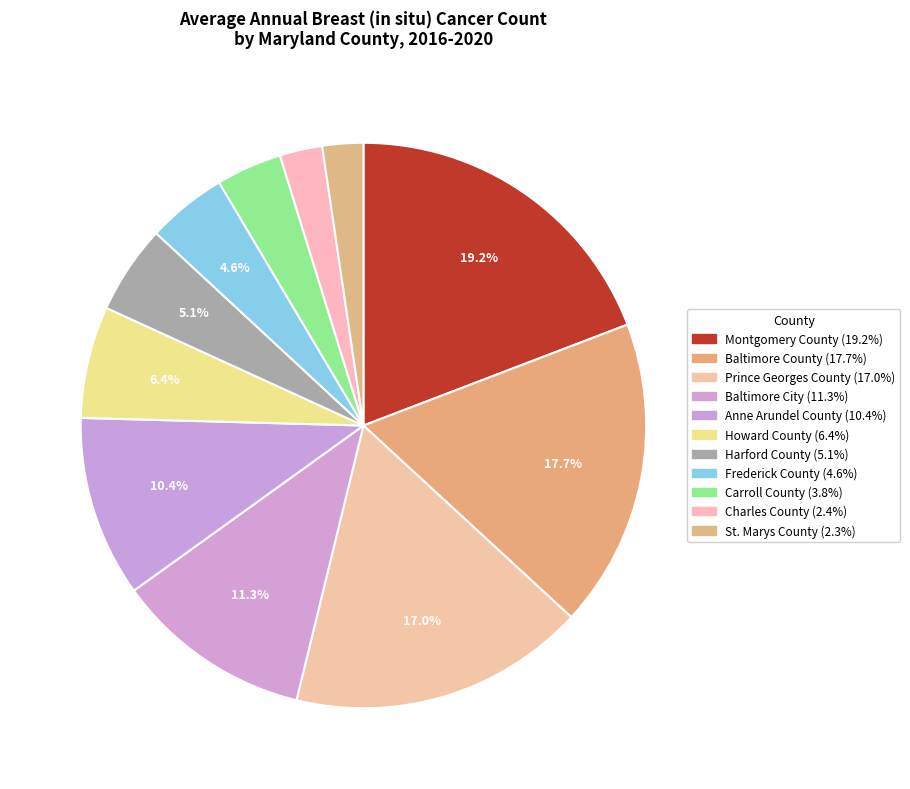

Is Montgomery County the majority of the pie?

No